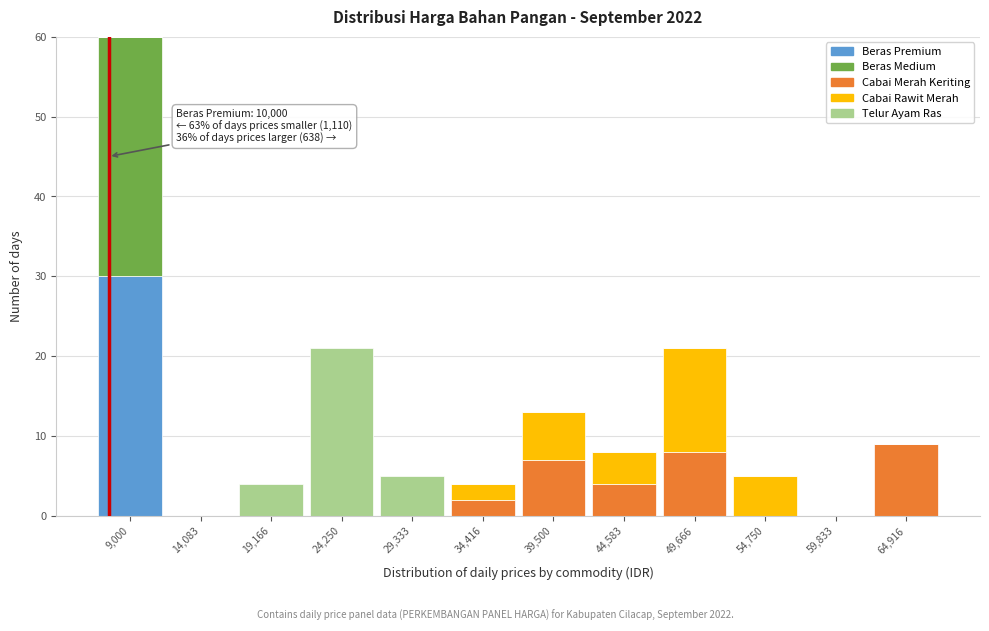

What is the total value across all series at 39,500?

13